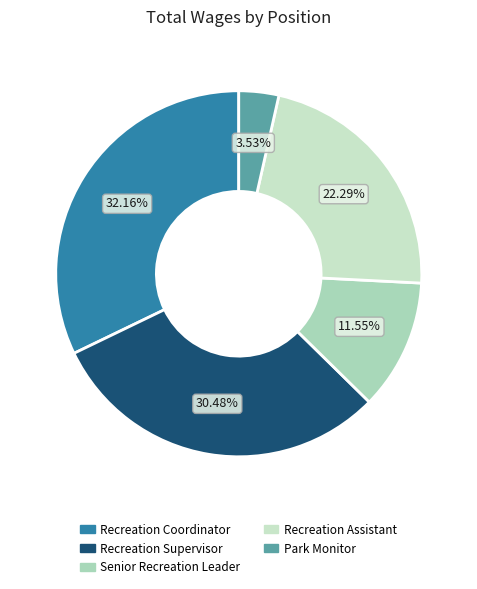

Combined, what portion of the pie is Recreation Supervisor and Recreation Coordinator?

62.6%